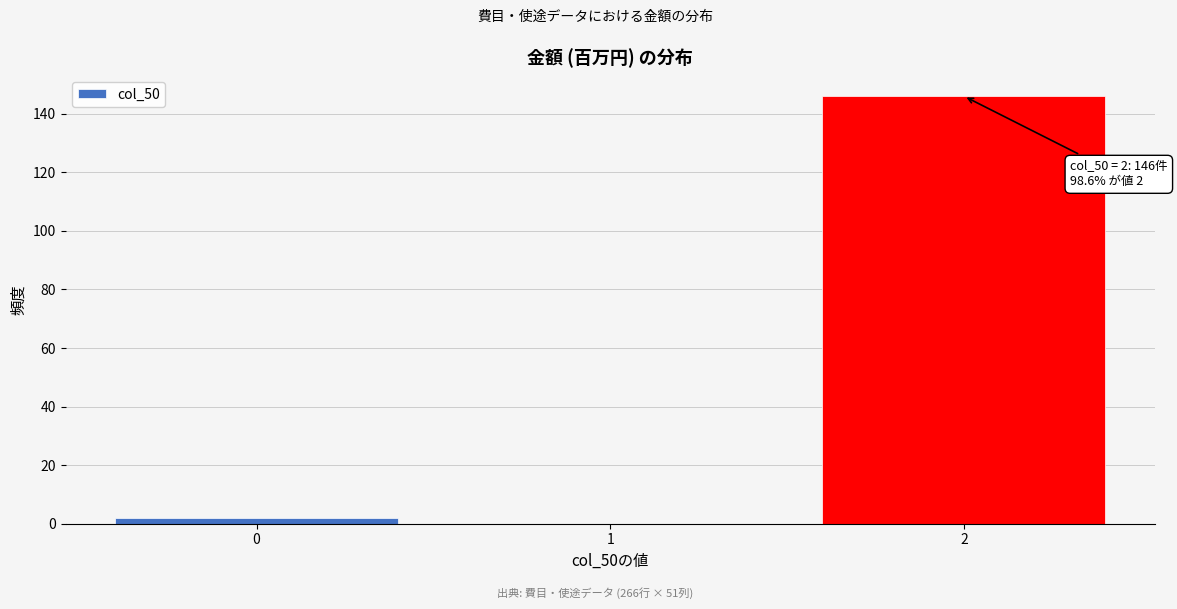

Which range on the x-axis has the tallest bar?

1.5 to 2.5